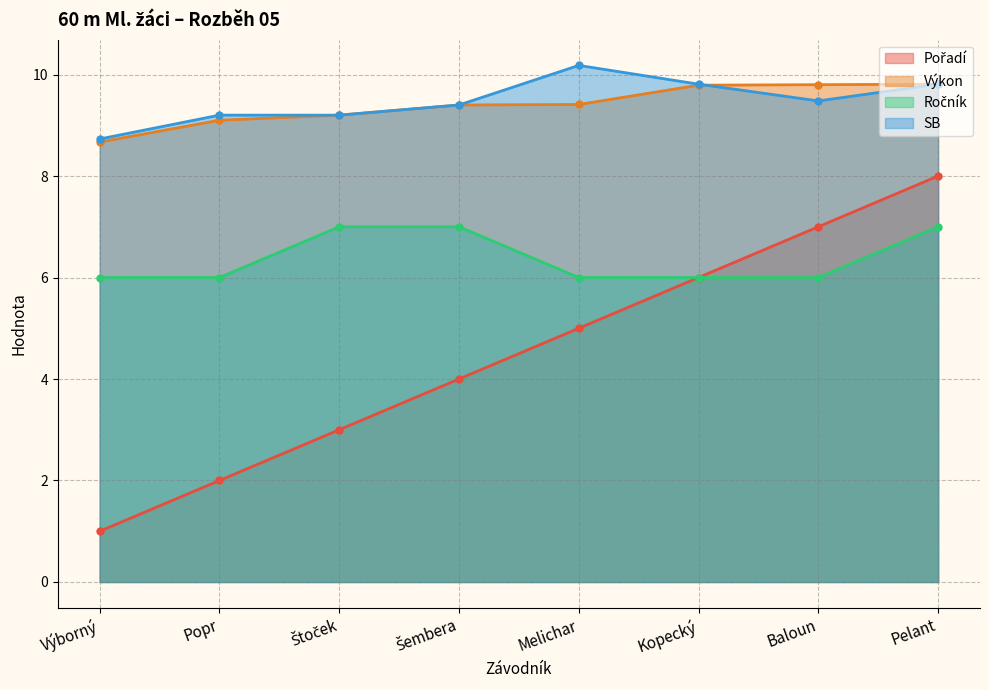

What is the average value of the Pořadí series?

4.5